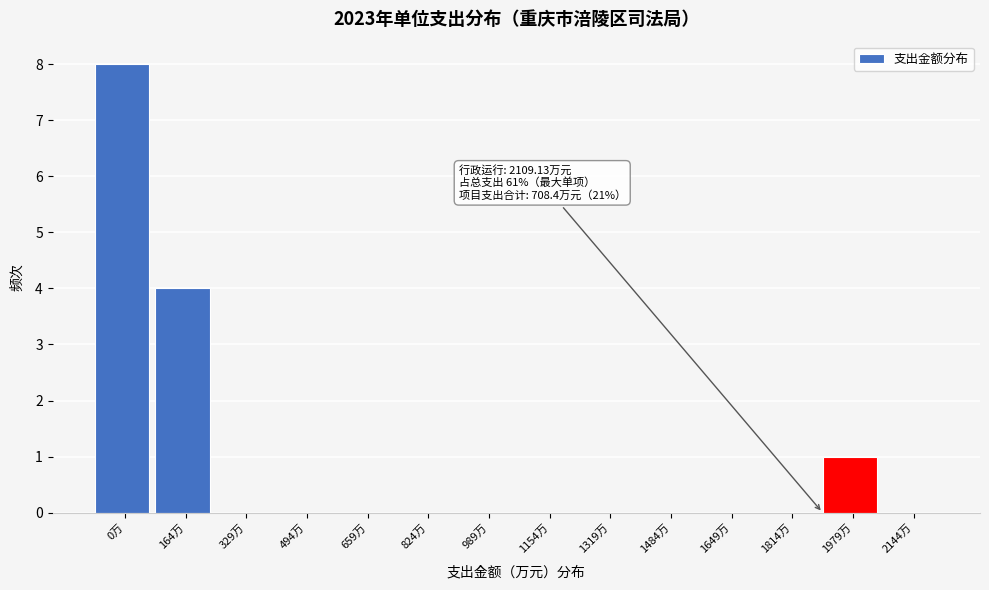

Reading left to right, transcribe all the data shown in this chart.

0万=8	164万=4	329万=0	494万=0	659万=0	824万=0	989万=0	1154万=0	1319万=0	1484万=0	1649万=0	1814万=0	1979万=1	2144万=0